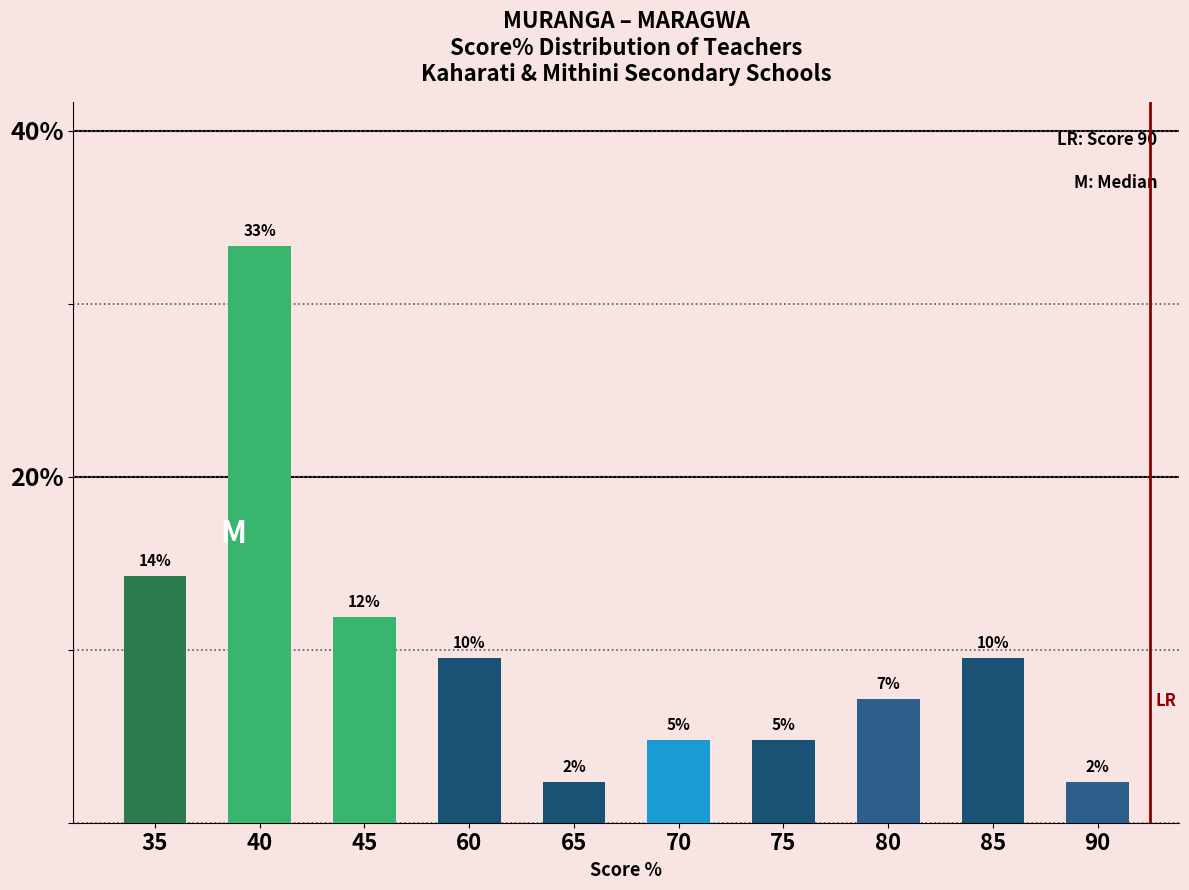

Rank the categories by value from highest to lowest.

40, 35, 45, 60, 85, 80, 70, 75, 65, 90